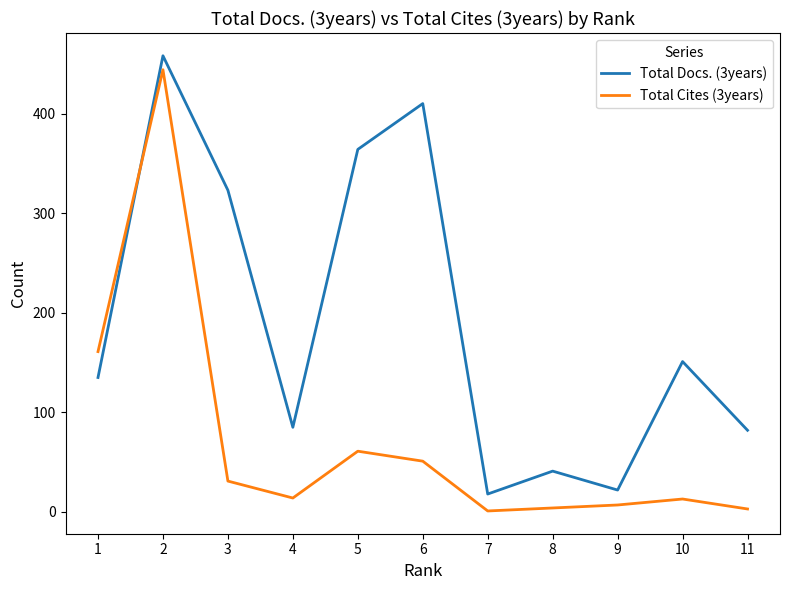

True or false: Total Docs. (3years) has a value of 82 at 11.

True